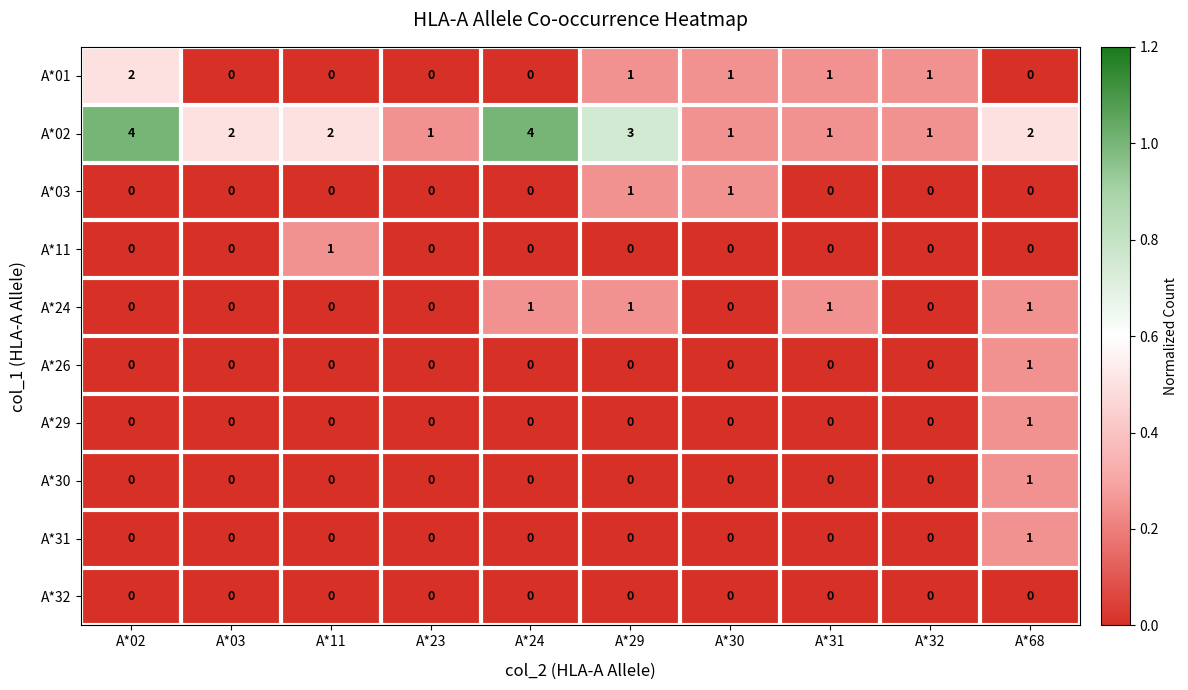

Which series has the largest range (max minus min)?

A*02